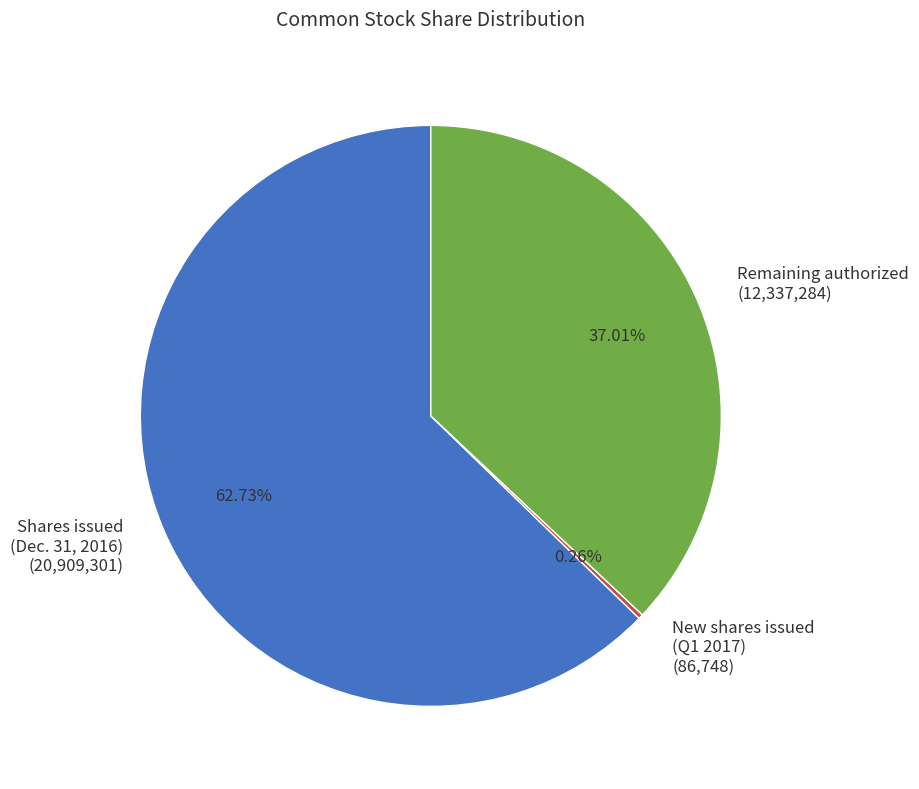

Combined, do Remaining authorized (12,337,284) and Shares issued (Dec. 31, 2016) (20,909,301) account for over 50%?

Yes